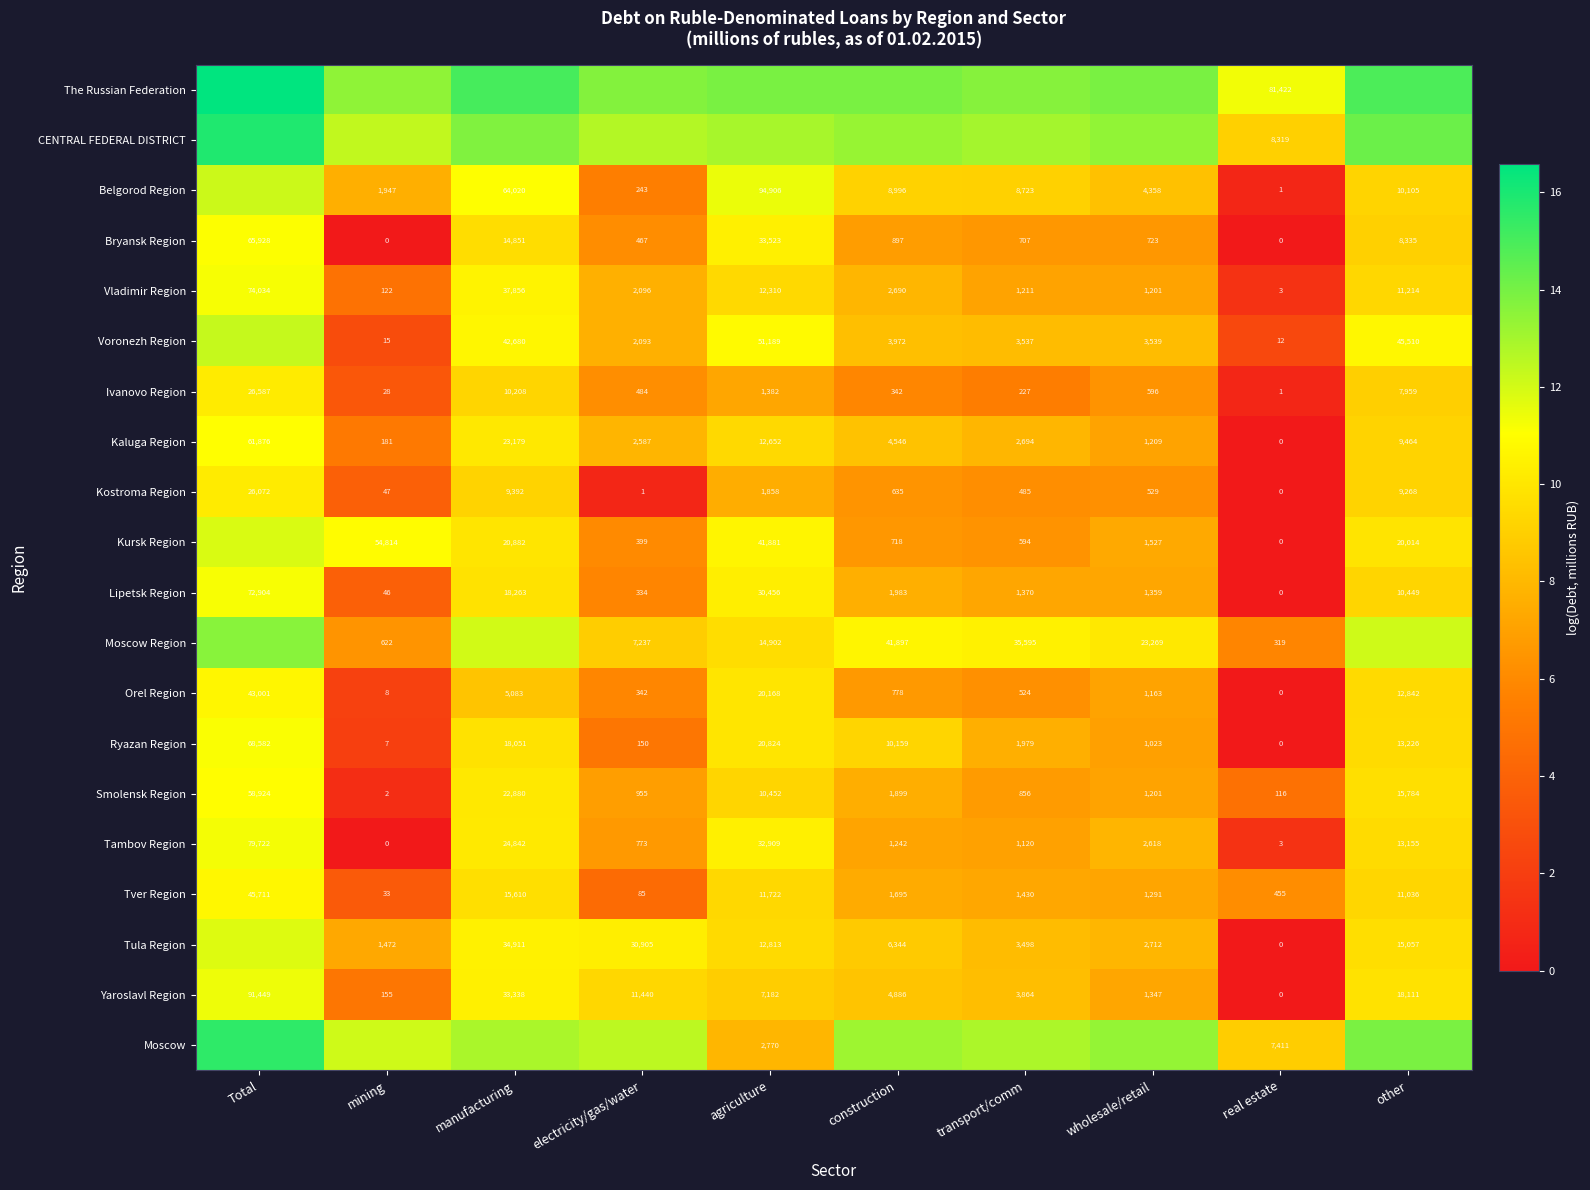

At which label does Tver Region reach its minimum?

mining